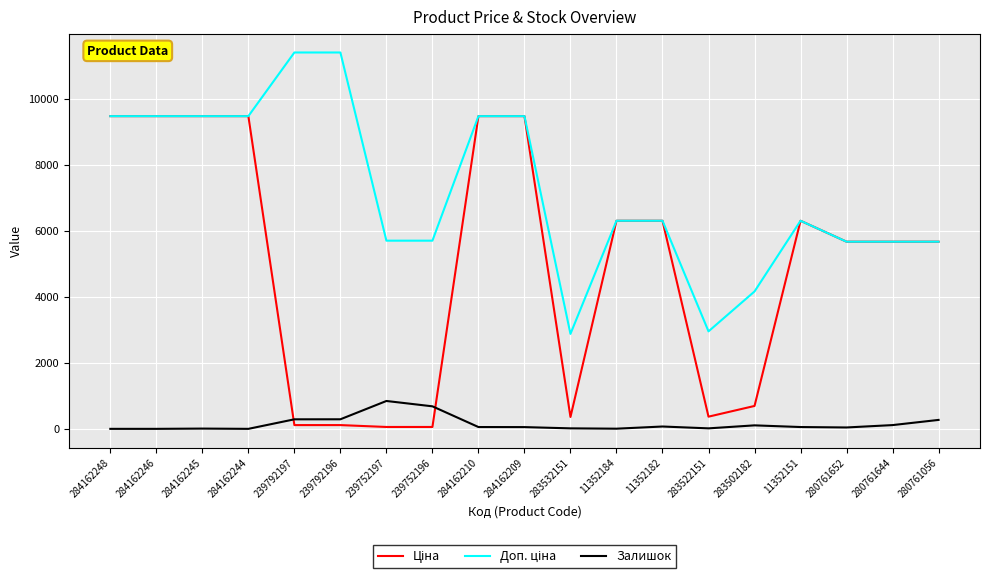

What is the difference between the highest and lowest values at 284162244?

9480.1